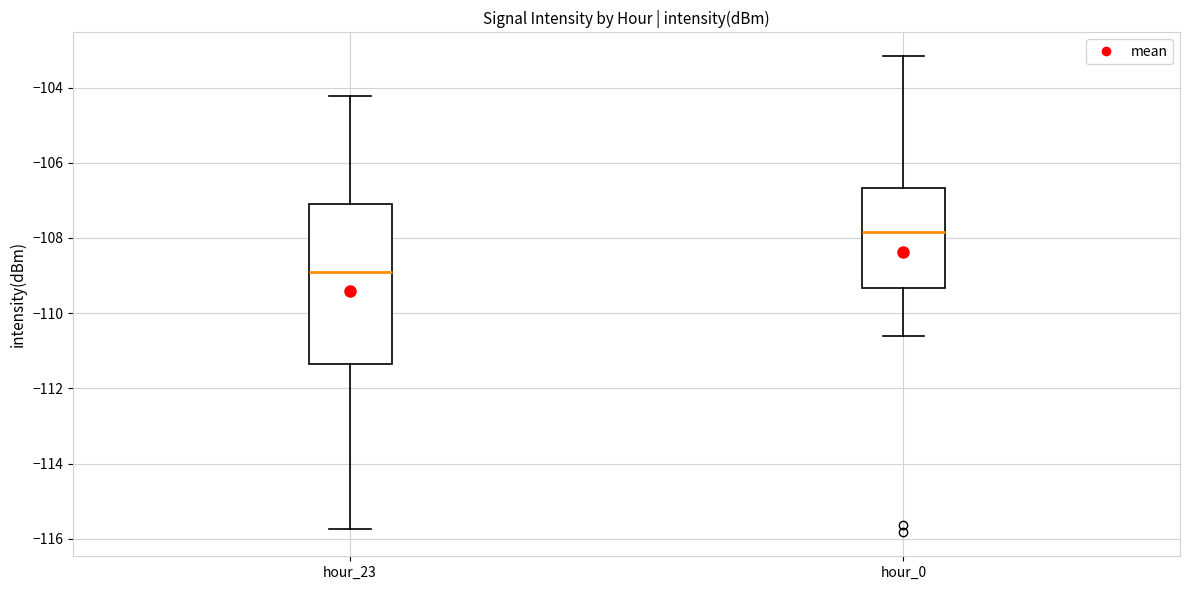

Reading left to right, read every box against the y-axis: the position of its median line, the range the box covers, and the ends of its whiskers. The values are not printed on the chart, so give them approximately, as read against the axis.

hour_23: median -109.0, box -111.4 to -107.2, whiskers -115.8 to -104.2
hour_0: median -107.8, box -109.4 to -106.6, whiskers -110.6 to -103.2